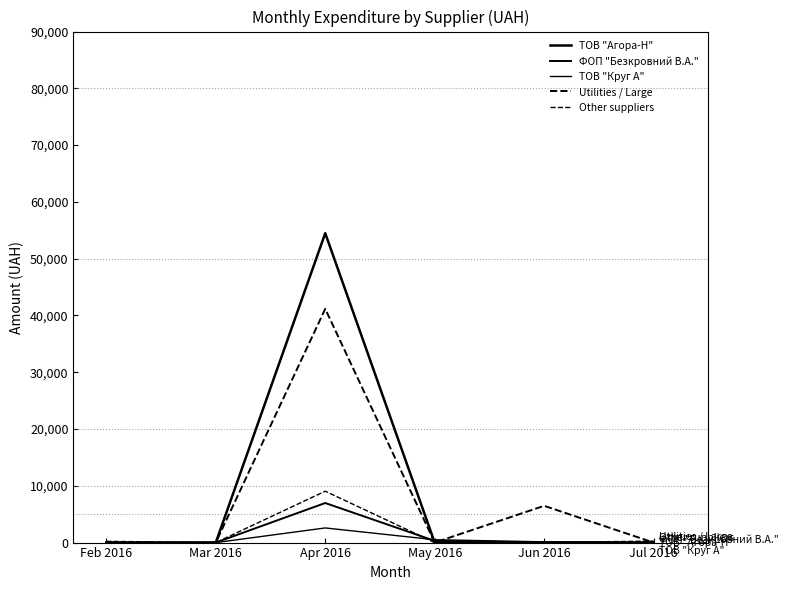

How many lines are shown in the chart?

5